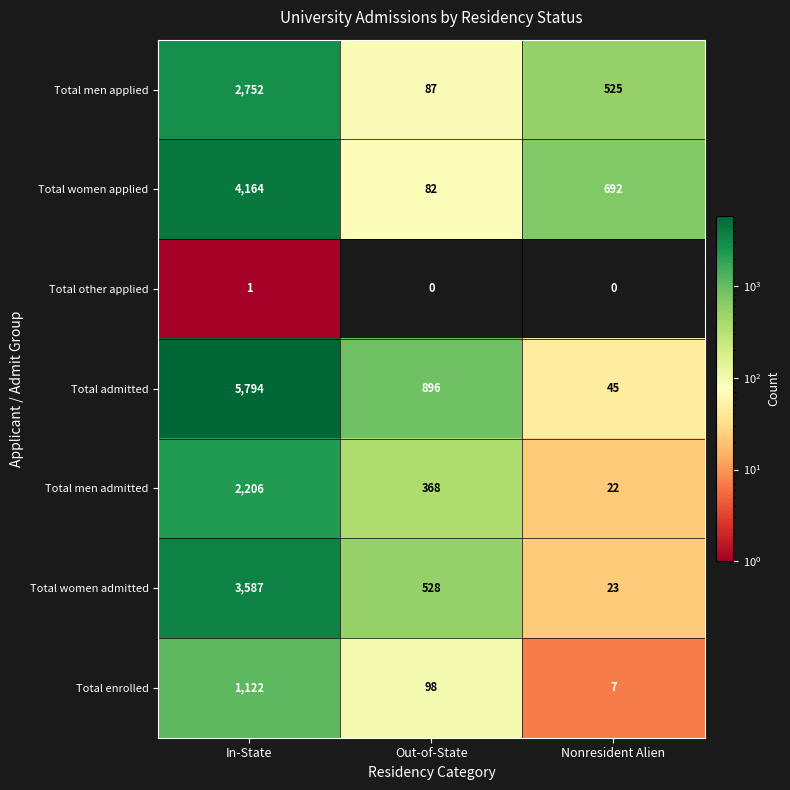

Which series changed the most between In-State and Out-of-State?

Total admitted